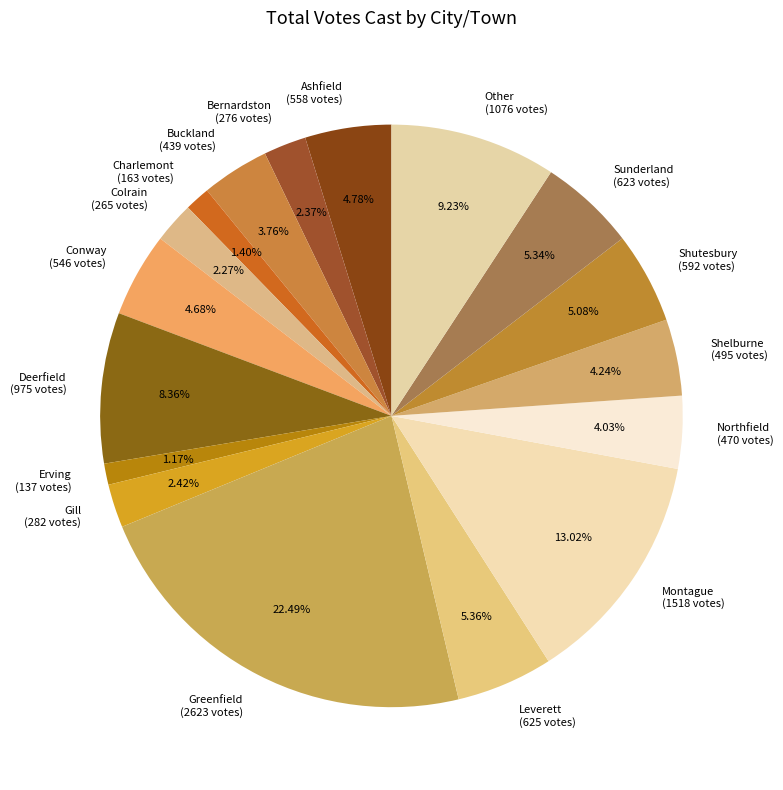

What portion of the pie excludes Leverett?

94.6%